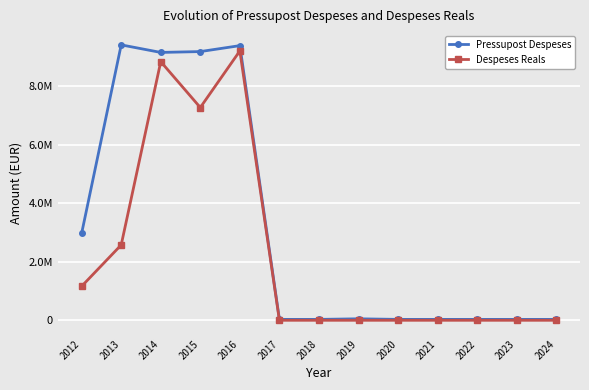

What are all the series names shown in the legend?

Pressupost Despeses, Despeses Reals